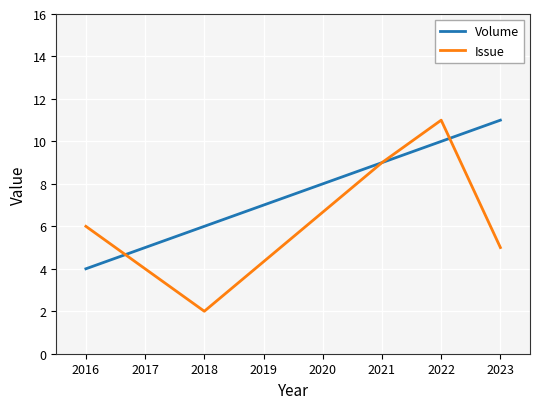

The value of Issue at 2016 is 1. True or false?

False